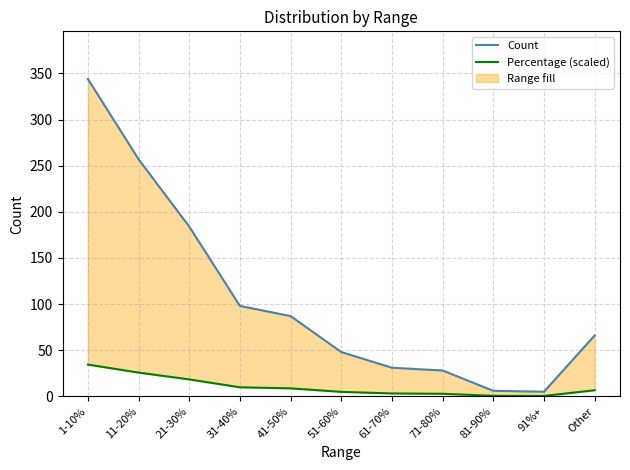

What is the label of the 1st point from the left?

1-10%